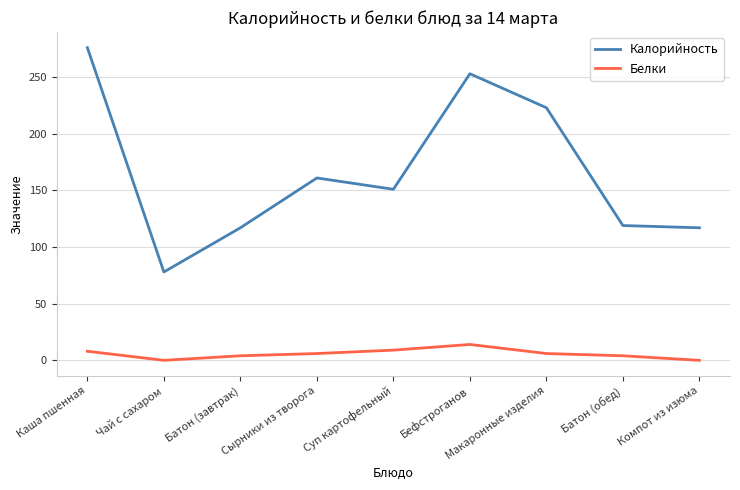

What is the spread (max minus min) of values at Компот из изюма?

117